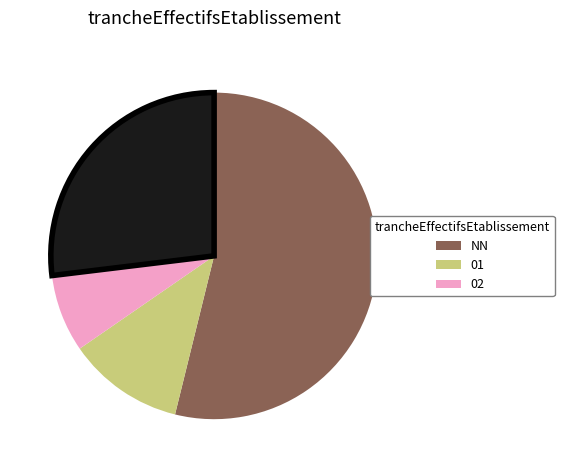

Does any single category account for the majority?

Yes